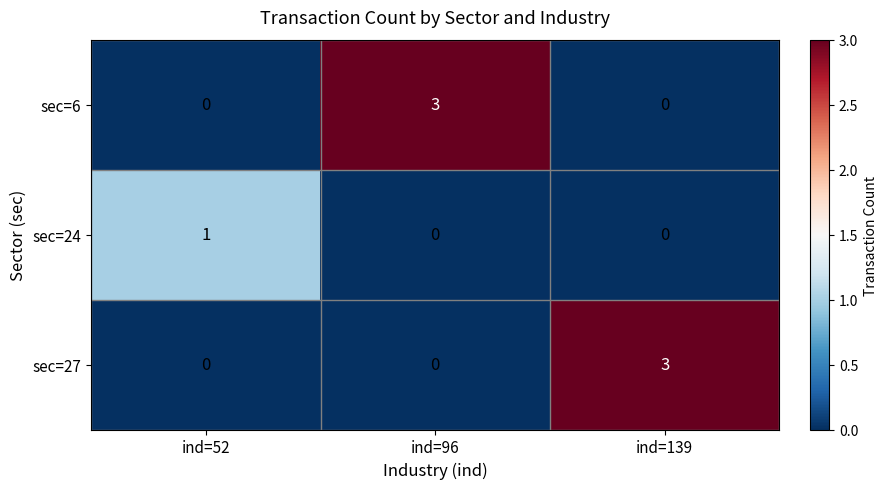

Reading left to right, list all the values displayed in this chart.

sec=6: ind=52=0	ind=96=3	ind=139=0
sec=24: ind=52=1	ind=96=0	ind=139=0
sec=27: ind=52=0	ind=96=0	ind=139=3